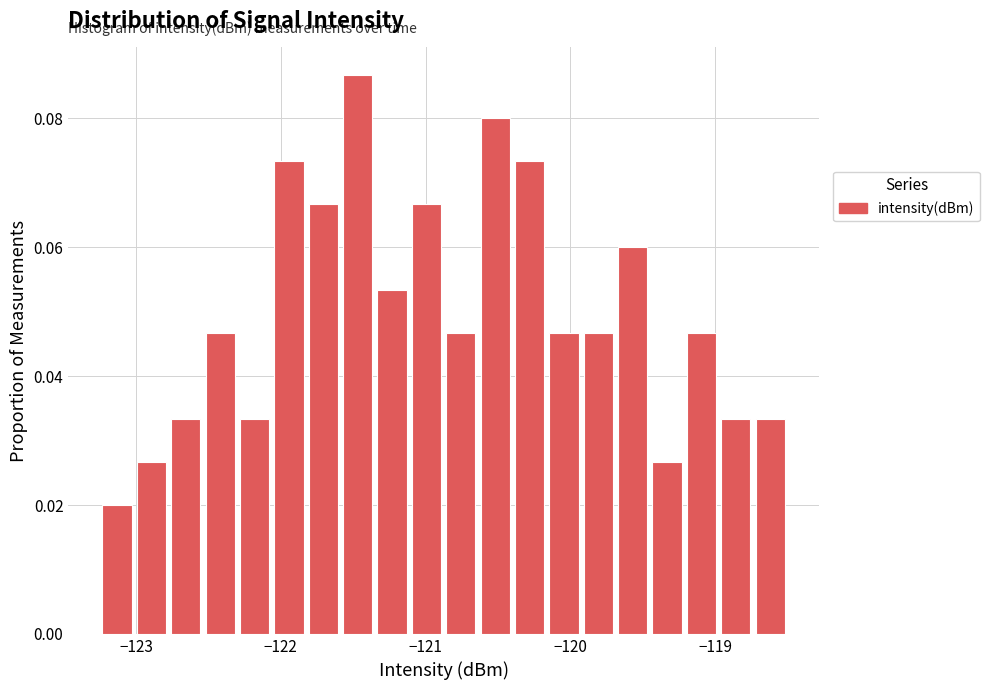

Read against the x-axis, roughly where is the centre of the tallest bar?

-121.5